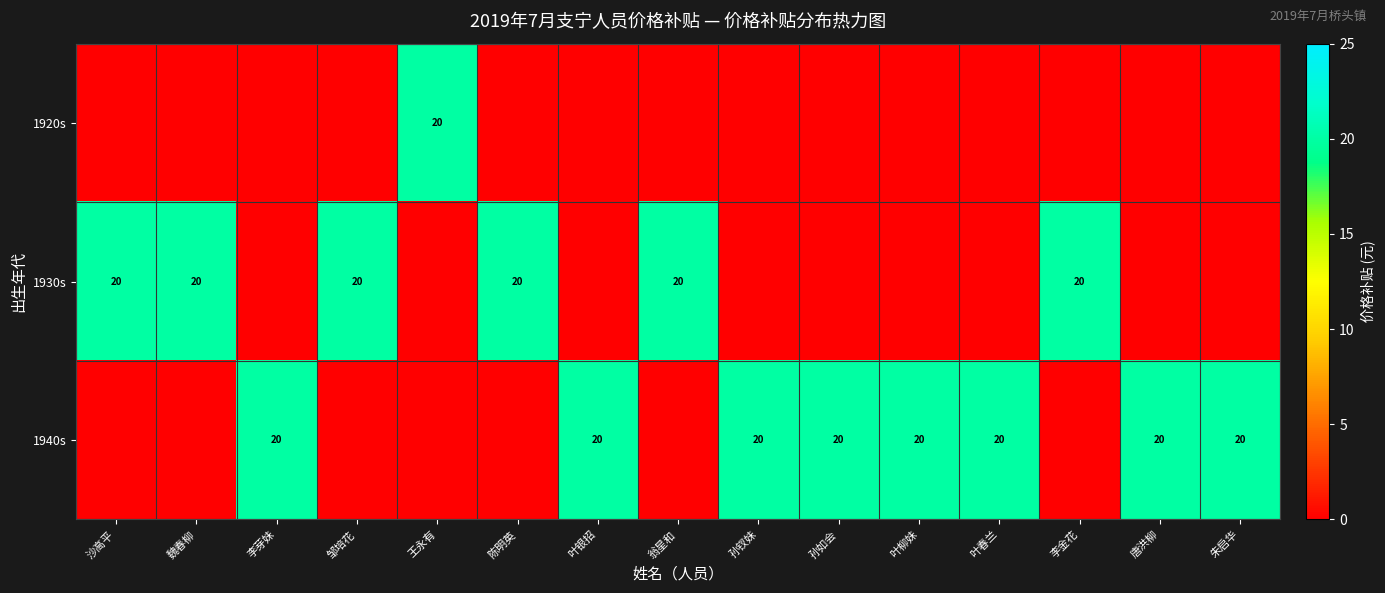

The value of 1930s at 陈明英 is 13. True or false?

False